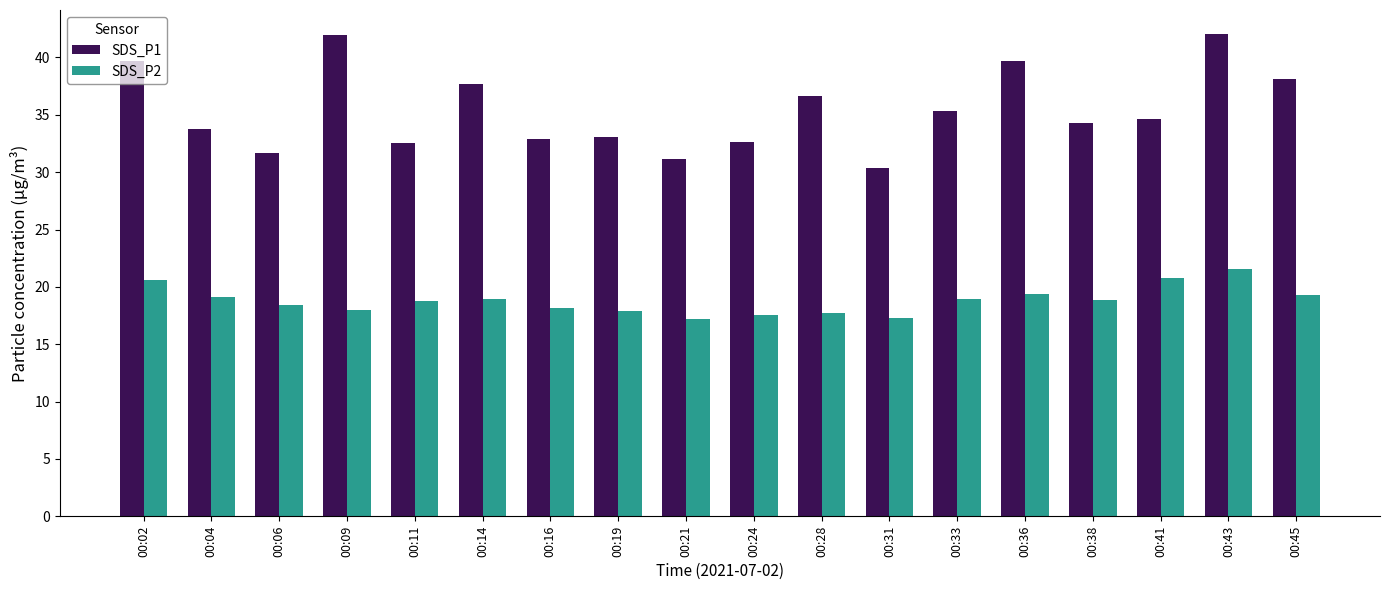

What is the value of the SDS_P1 bar at the 6th from the left?

37.7